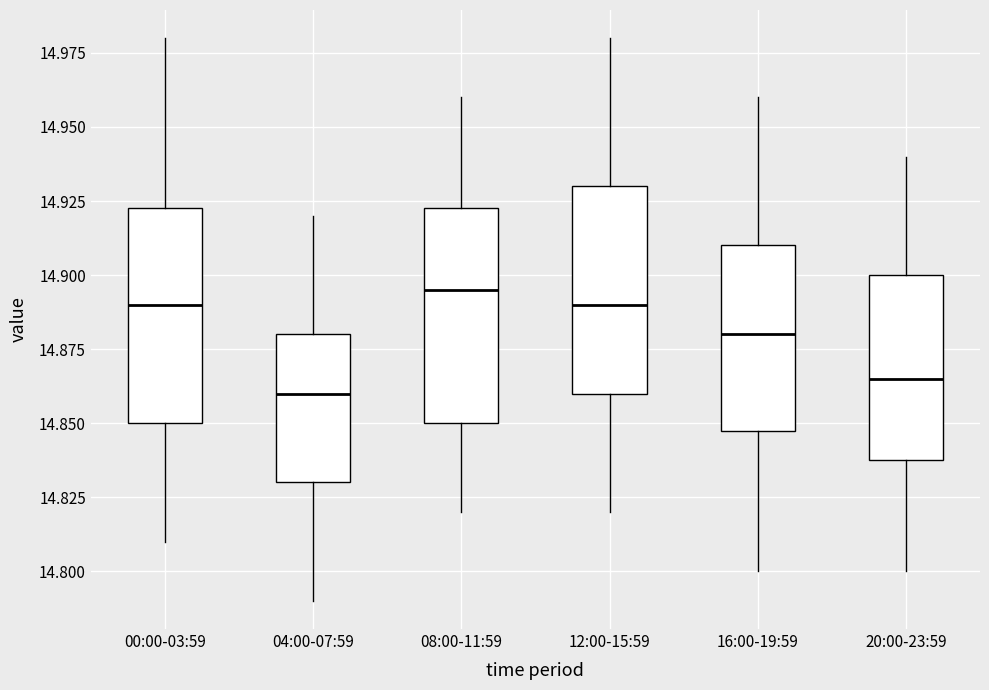

Where does the median line of the box for 12:00-15:59 sit on the y-axis? The values are not printed on the chart, so give them approximately, as read against the axis.

14.890